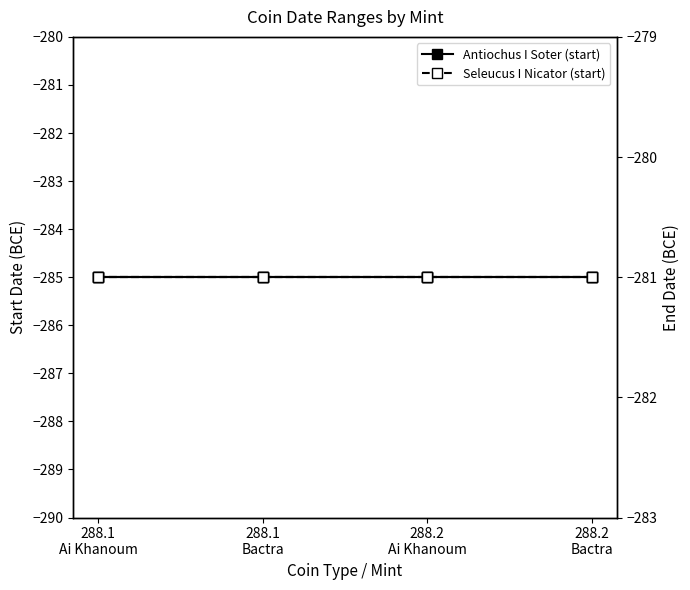

Reading right to left, what are all the values shown in this chart?

Antiochus I Soter (start): 288.2
Bactra=-285	288.2
Ai Khanoum=-285	288.1
Bactra=-285	288.1
Ai Khanoum=-285
Seleucus I Nicator (start): 288.2
Bactra=-285	288.2
Ai Khanoum=-285	288.1
Bactra=-285	288.1
Ai Khanoum=-285
Antiochus I Soter (end): 288.2
Bactra=-281	288.2
Ai Khanoum=-281	288.1
Bactra=-281	288.1
Ai Khanoum=-281
Seleucus I Nicator (end): 288.2
Bactra=-281	288.2
Ai Khanoum=-281	288.1
Bactra=-281	288.1
Ai Khanoum=-281